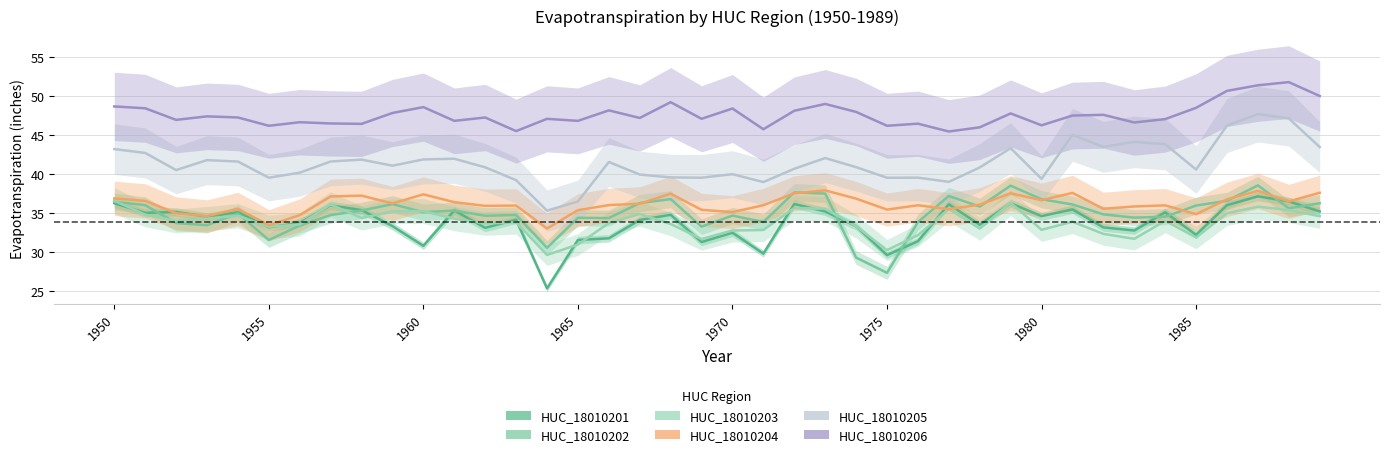

At which category is the sum across all series the highest?

37